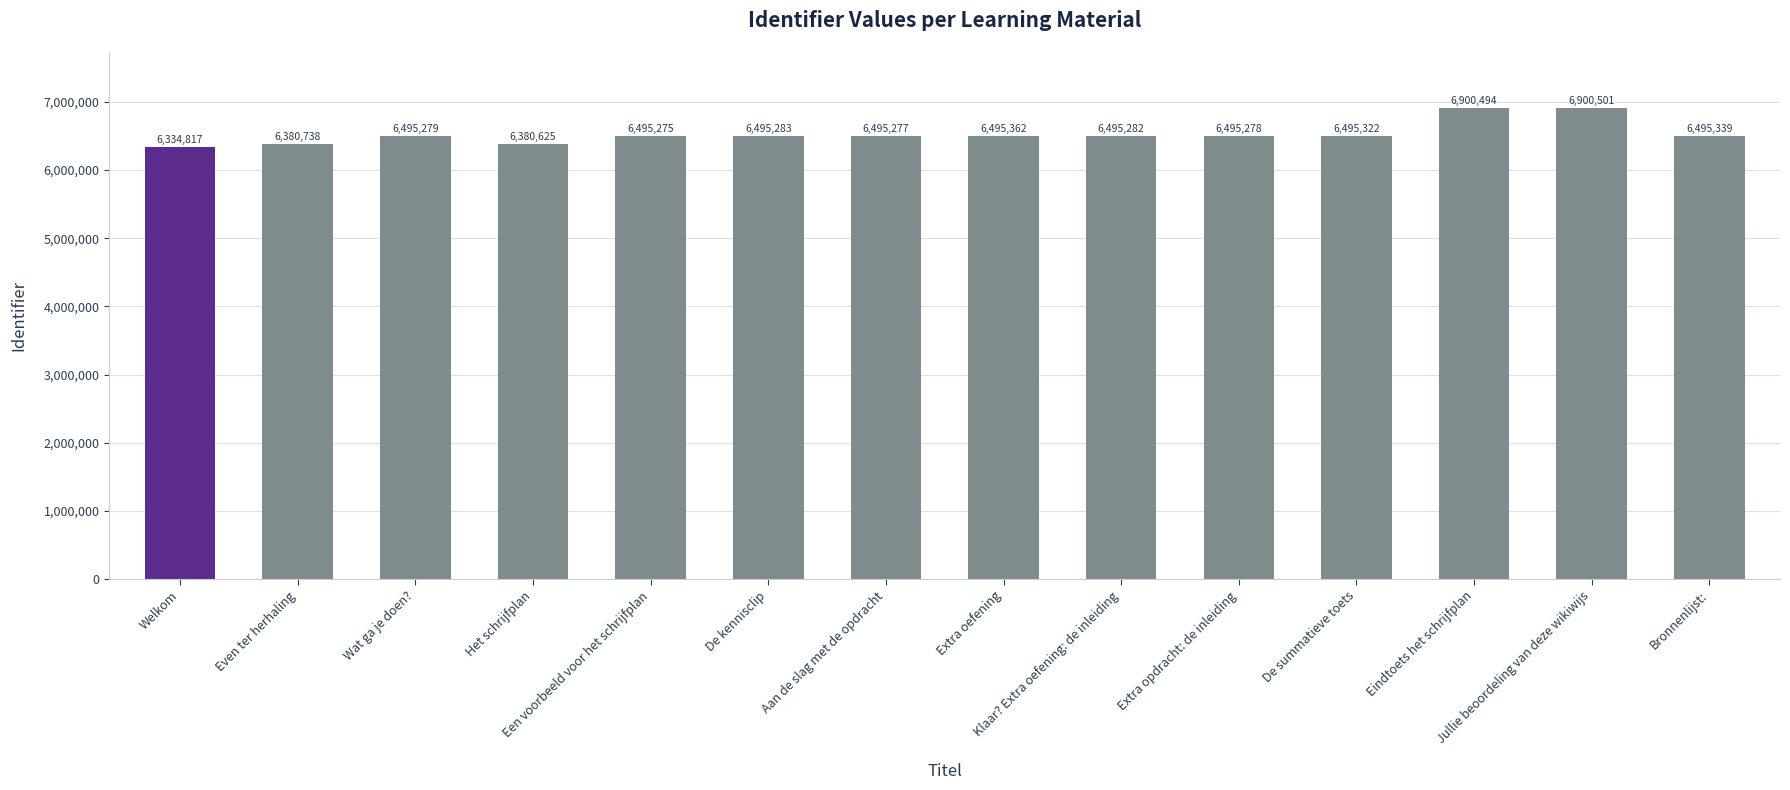

Approximately how many times larger is the value at Klaar? Extra oefening: de inleiding compared to Even ter herhaling?

1.0